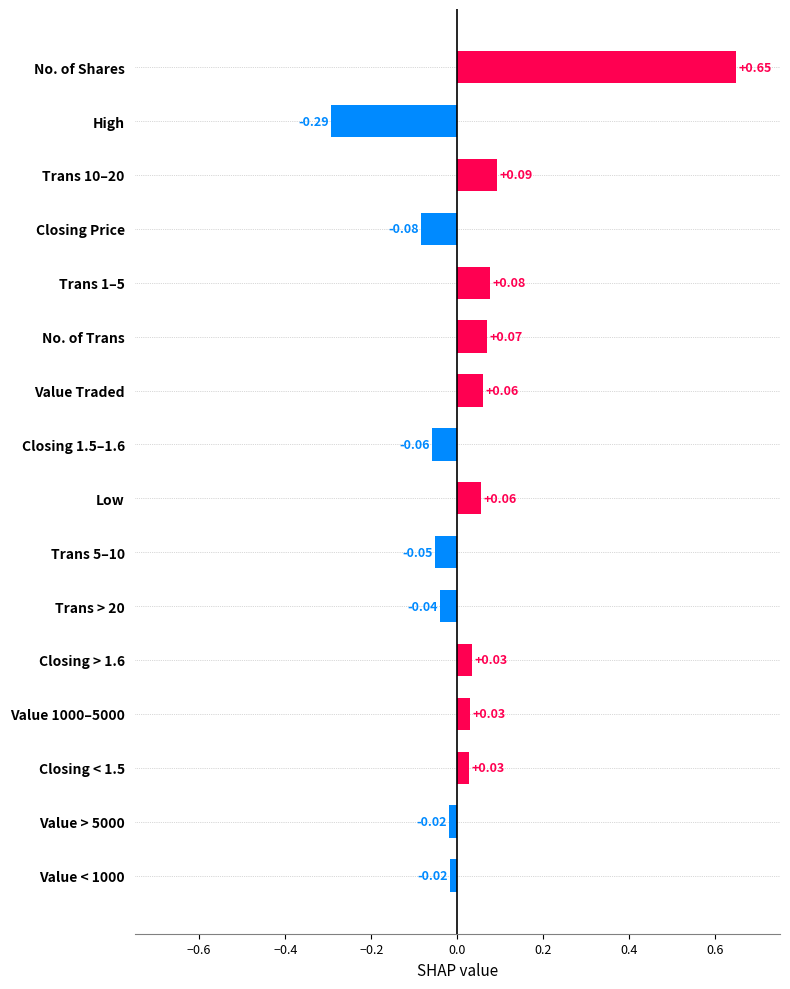

Between Value 1000–5000 and Trans > 20, which is larger?

Value 1000–5000